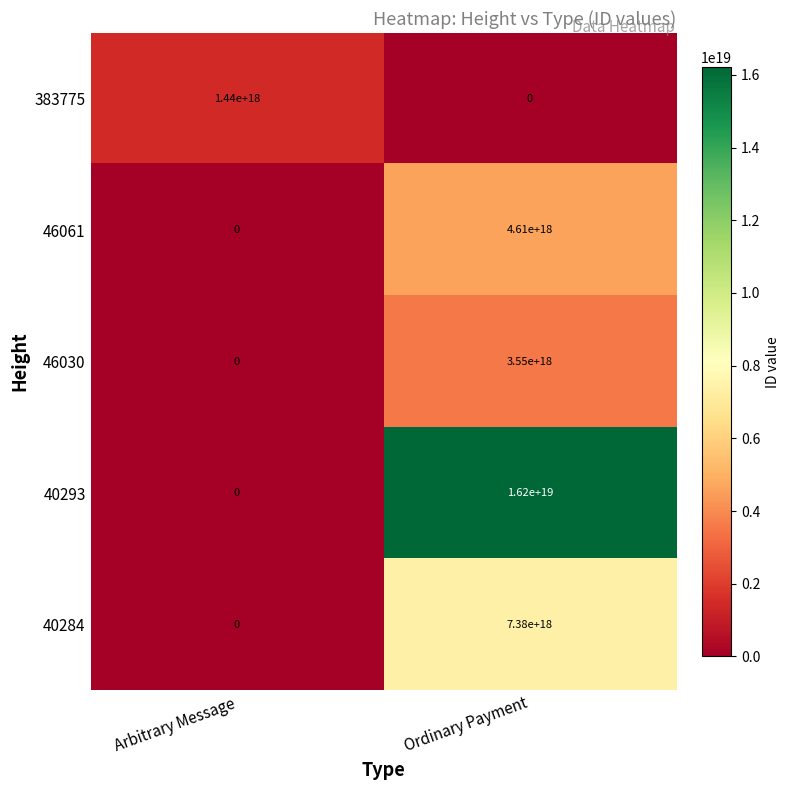

Is it true that 46061 equals 3074532799909345280 at Arbitrary Message?

False